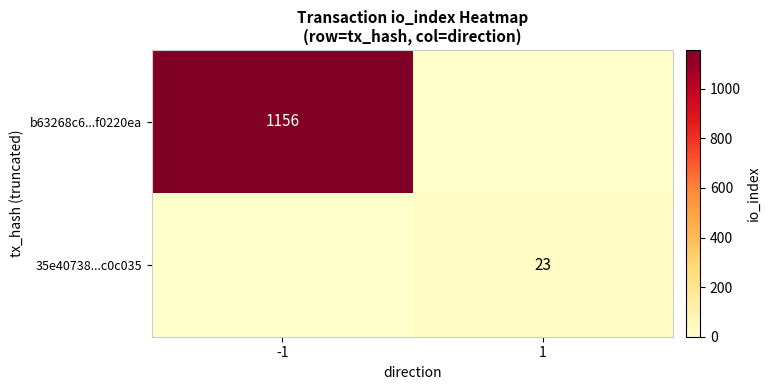

Is it true that 35e40738...c0c035 equals 23 at 1?

True